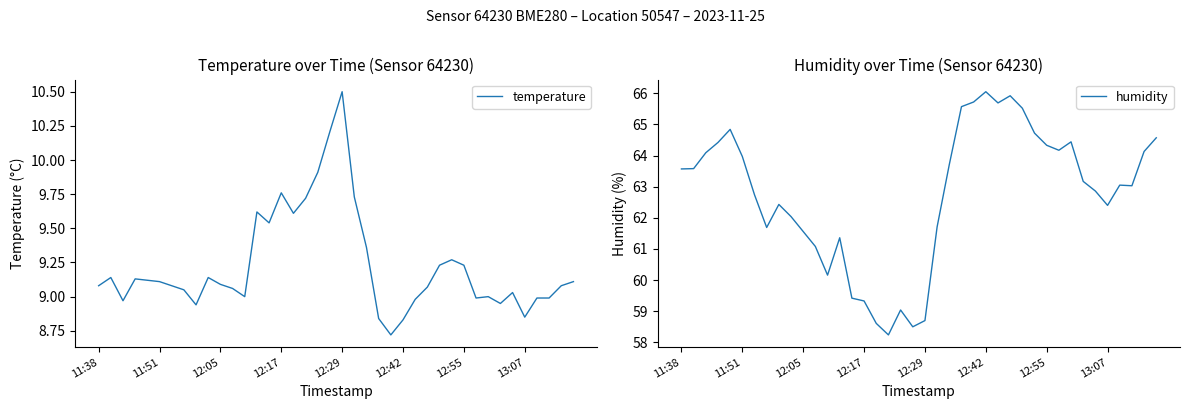

Reading left to right, extract all data points from this chart.

temperature: 9.1	9.1	9.0	9.1	9.1	9.1	9.1	9.1	8.9	9.1	9.1	9.1	9.0	9.6	9.5	9.8	9.6	9.7	9.9	10.2	10.5	9.7	9.4	8.8	8.7	8.8	9.0	9.1	9.2	9.3	9.2	9.0	9.0	8.9	9.0	8.8	9.0	9.0	9.1	9.1
humidity: 63.6	63.6	64.1	64.4	64.8	64.0	62.7	61.7	62.4	62.0	61.6	61.1	60.2	61.4	59.4	59.3	58.6	58.2	59.0	58.5	58.7	61.7	63.7	65.6	65.7	66.0	65.7	65.9	65.5	64.7	64.3	64.2	64.4	63.2	62.9	62.4	63.0	63.0	64.1	64.6